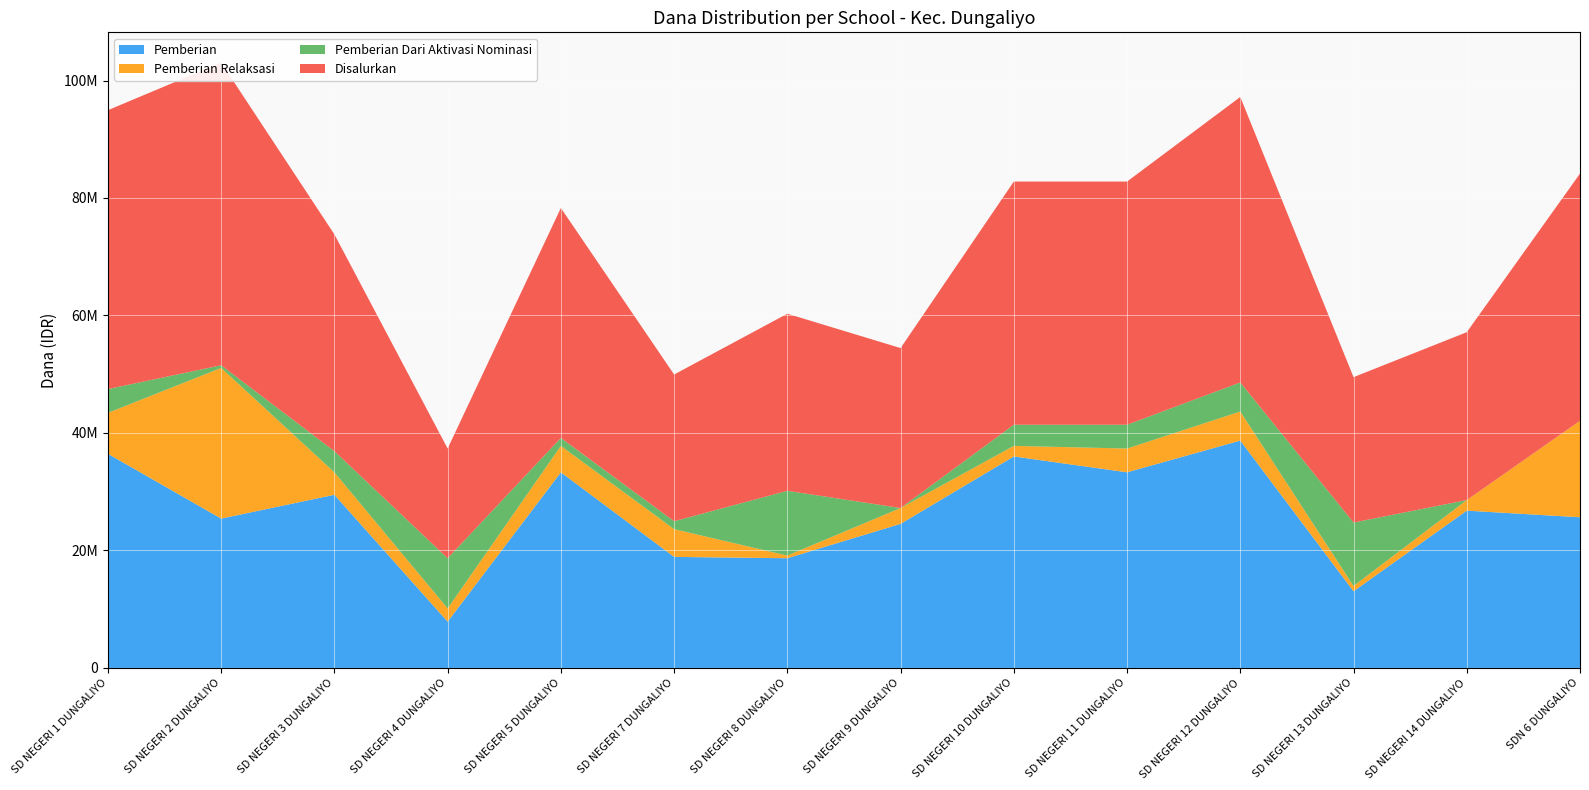

Reading left to right, list all the values displayed in this chart.

Pemberian: 36450000	25425000	29475000	7875000	33300000	18900000	18675000	24525000	36000000	33300000	38700000	13050000	26775000	25650000
Pemberian Relaksasi: 6975000	25650000	3825000	2250000	4500000	4725000	450000	2700000	1800000	4050000	4950000	900000	1800000	16425000
Pemberian Dari Aktivasi Nominasi: 4050000	450000	3600000	8550000	1350000	1350000	11025000	0	3600000	4050000	4950000	10800000	0	0
Disalurkan: 47475000	51525000	36900000	18675000	39150000	24975000	30150000	27225000	41400000	41400000	48600000	24750000	28575000	42075000